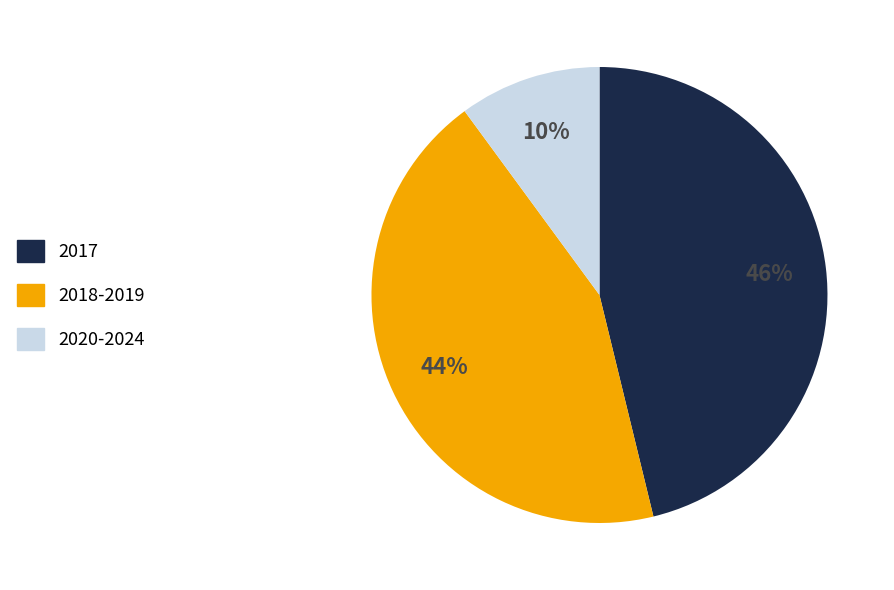

Does any single category account for the majority?

No